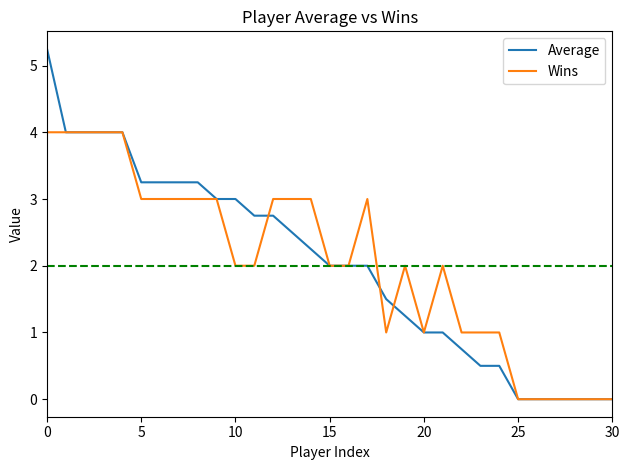

List the series in order of their peak value, lowest first.

Wins, Average